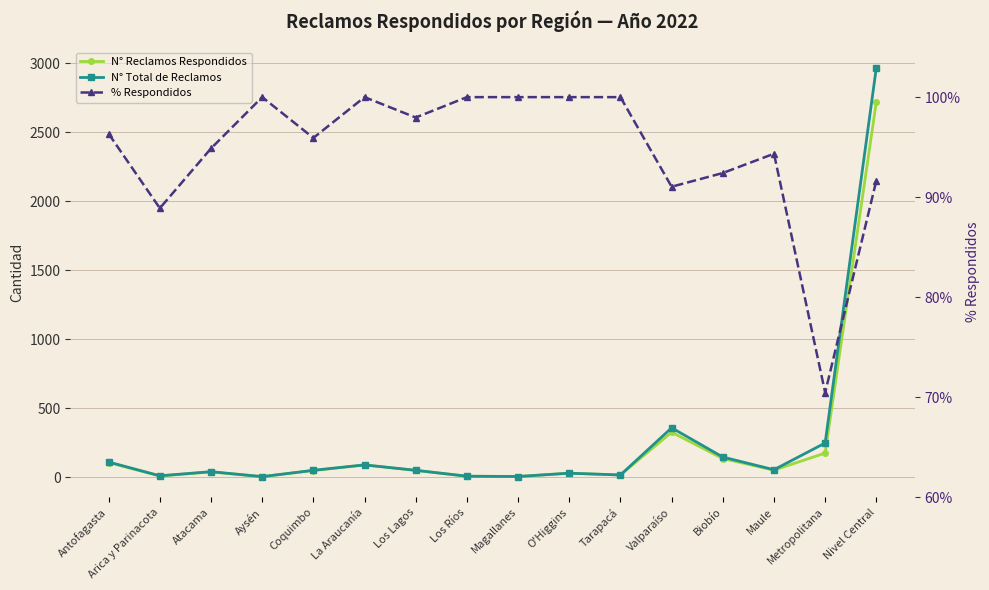

What is the difference between the second highest and minimum values in the N° Reclamos Respondidos series?

322.0